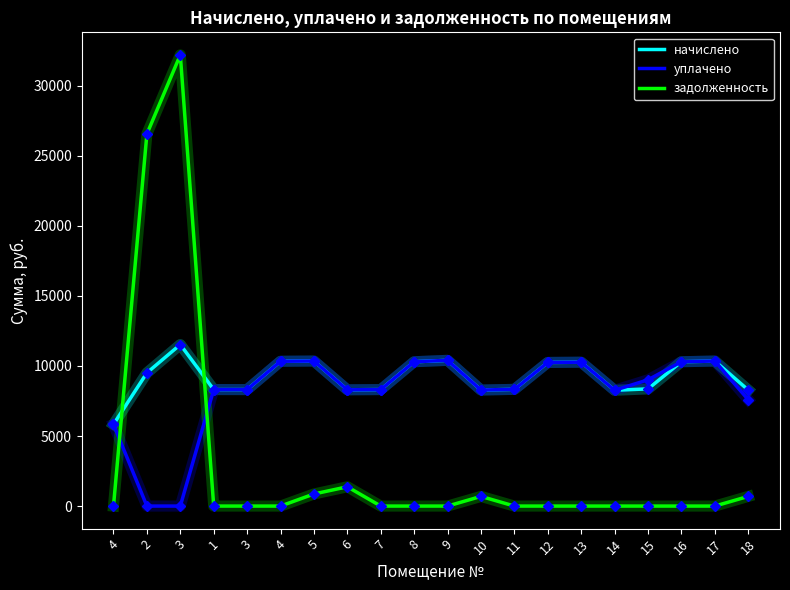

How many lines are shown in the chart?

3